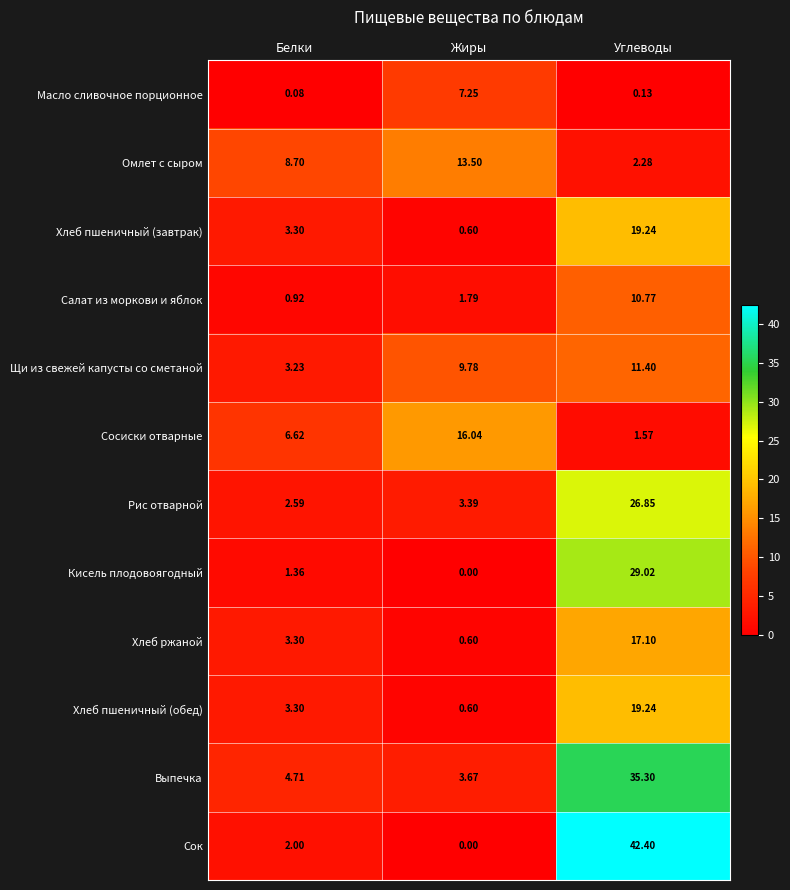

Which label corresponds to the smallest value in the chart?

Жиры